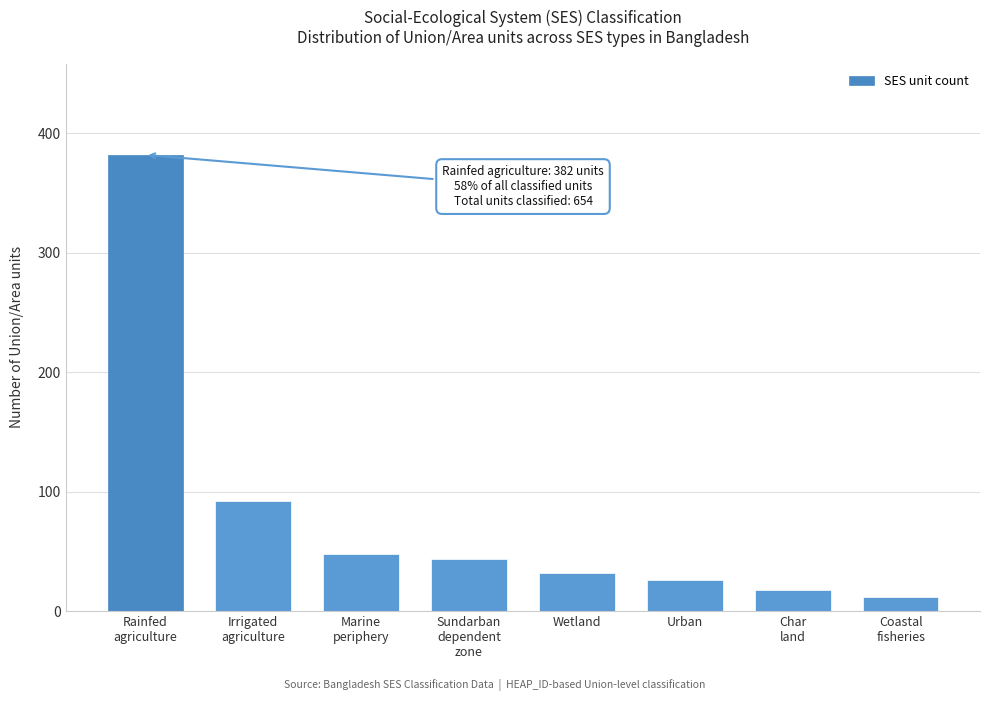

Reading left to right, list all the values displayed in this chart.

382	92	48	44	32	26	18	12